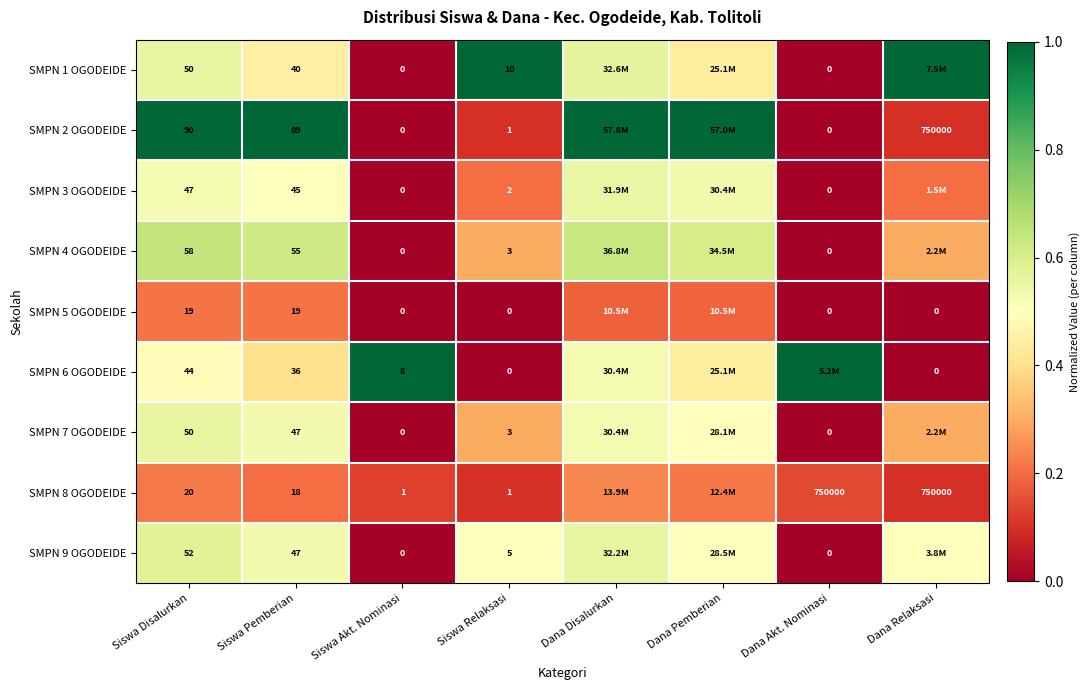

The SMPN 5 OGODEIDE series shows -0.1 at Dana Akt. Nominasi. True or false?

False